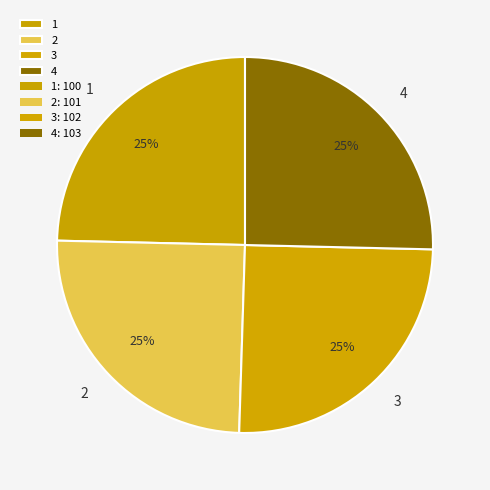

To the nearest percent, what portion does 2 represent?

25%